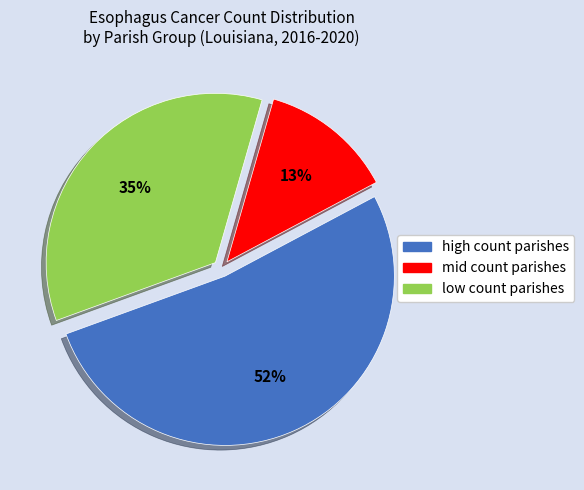

To the nearest percent, what is the average slice percentage?

33%